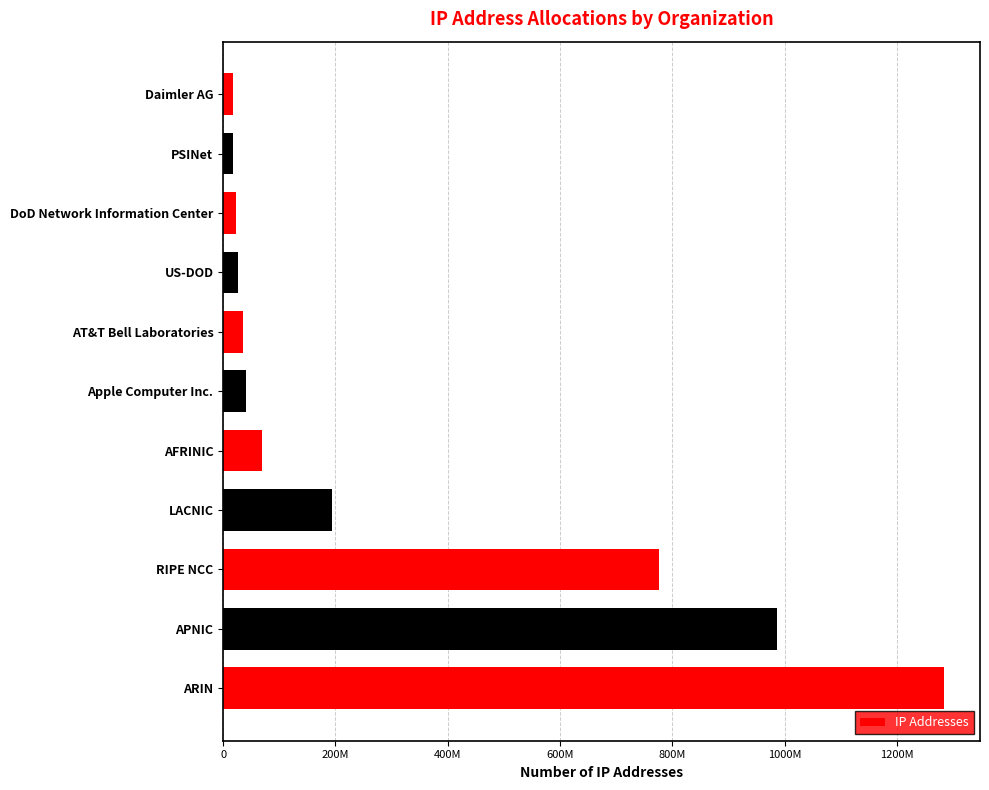

Does the chart contain any negative values?

No